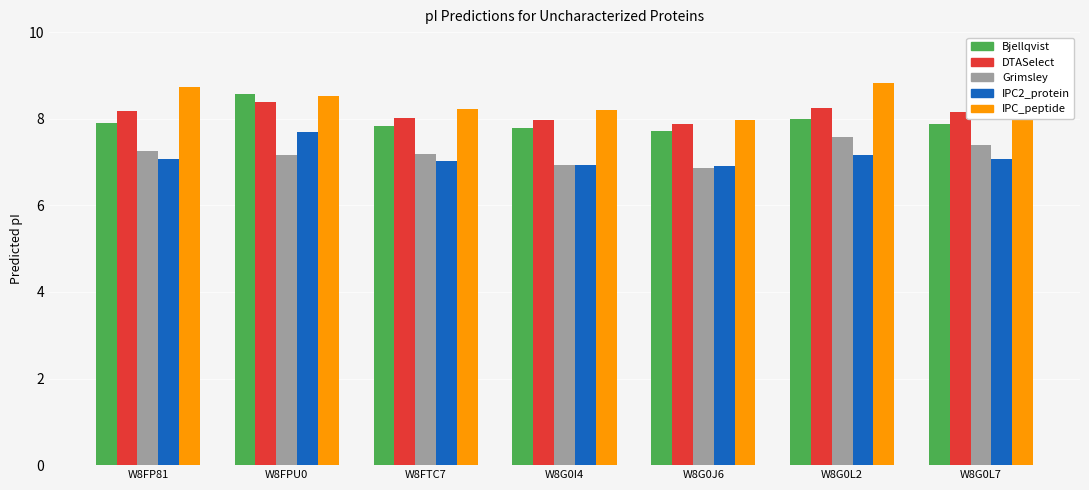

What is the value of the Bjellqvist bar at the 1st from the left?

7.9